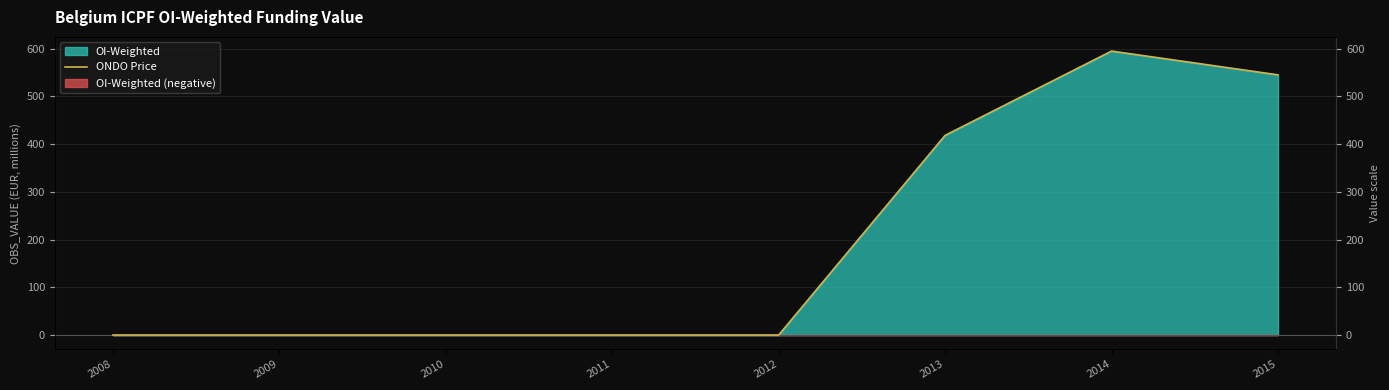

How many values exceed 0?

3